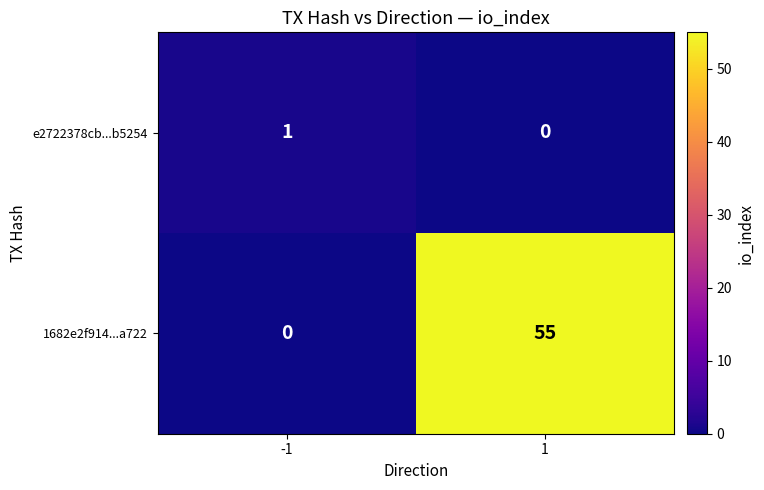

Rank the series by their maximum value, from highest to lowest.

1682e2f914...a722, e2722378cb...b5254